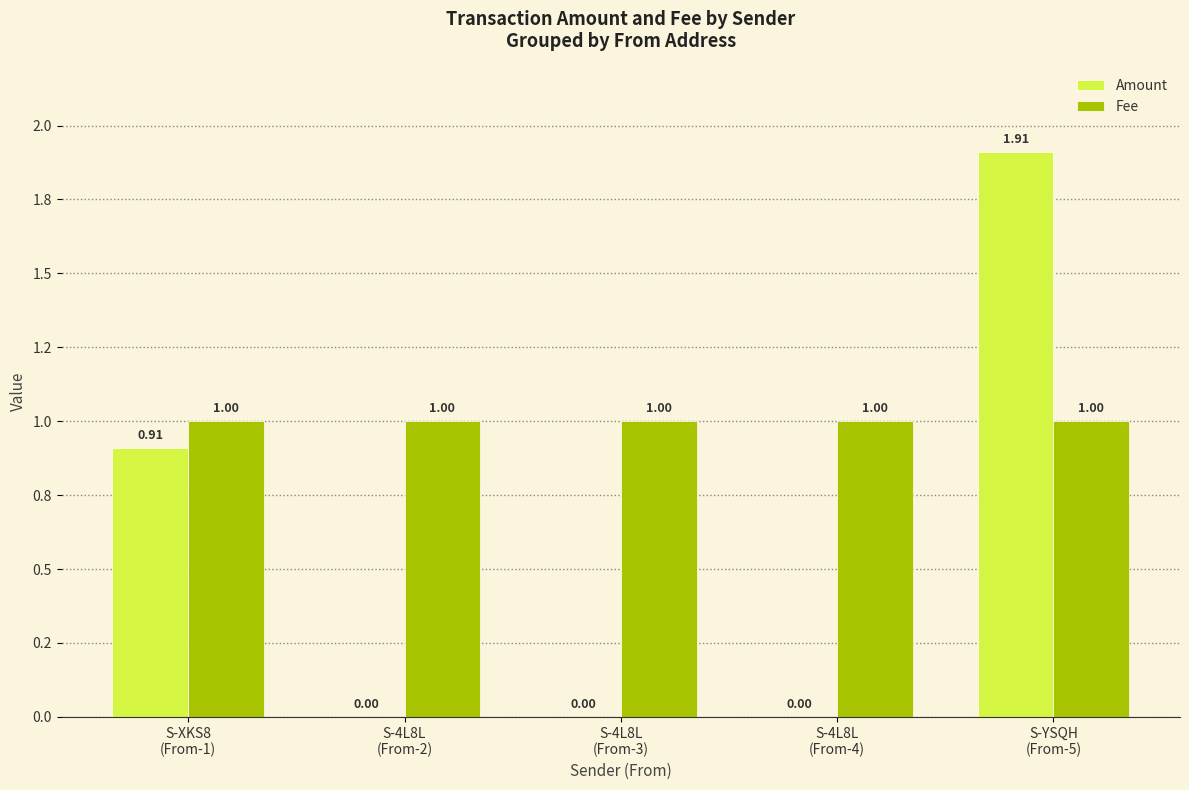

True or false: Amount has a value of 0.0 at S-4L8L
(From-2).

True